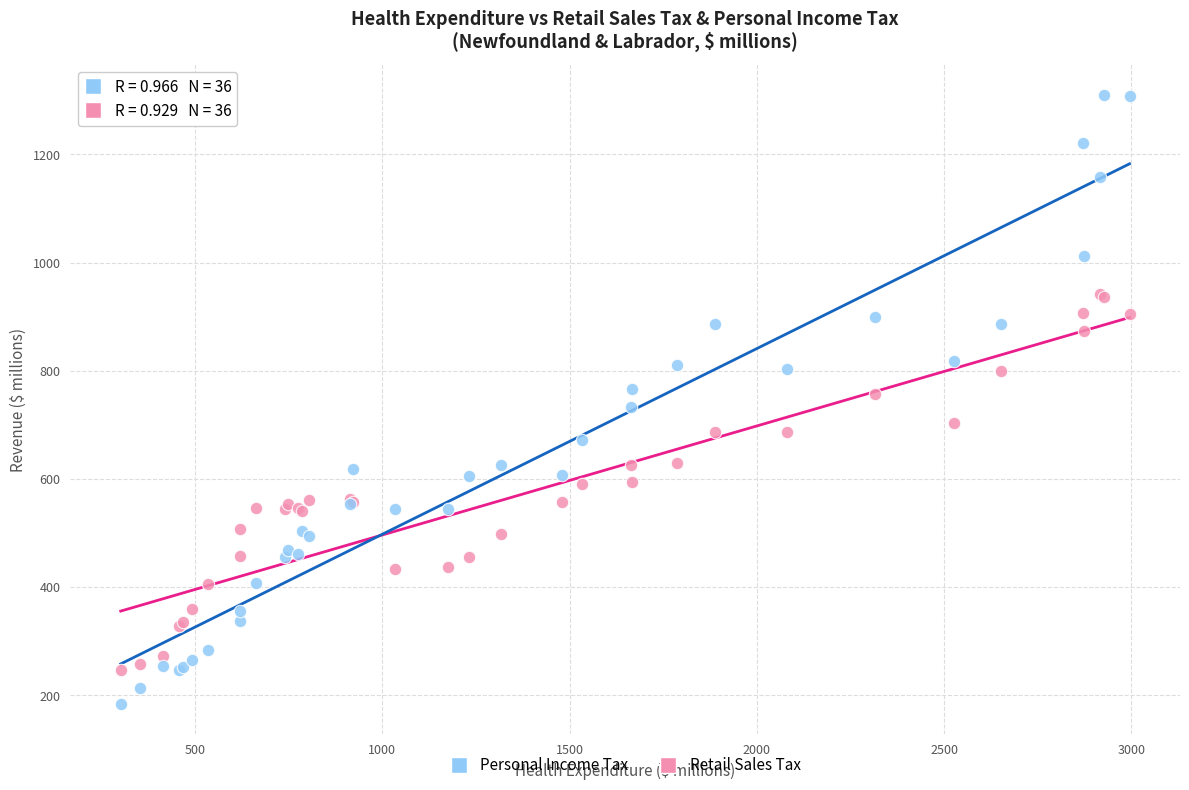

Which series has the largest Y range (max minus min)?

Personal Income Tax